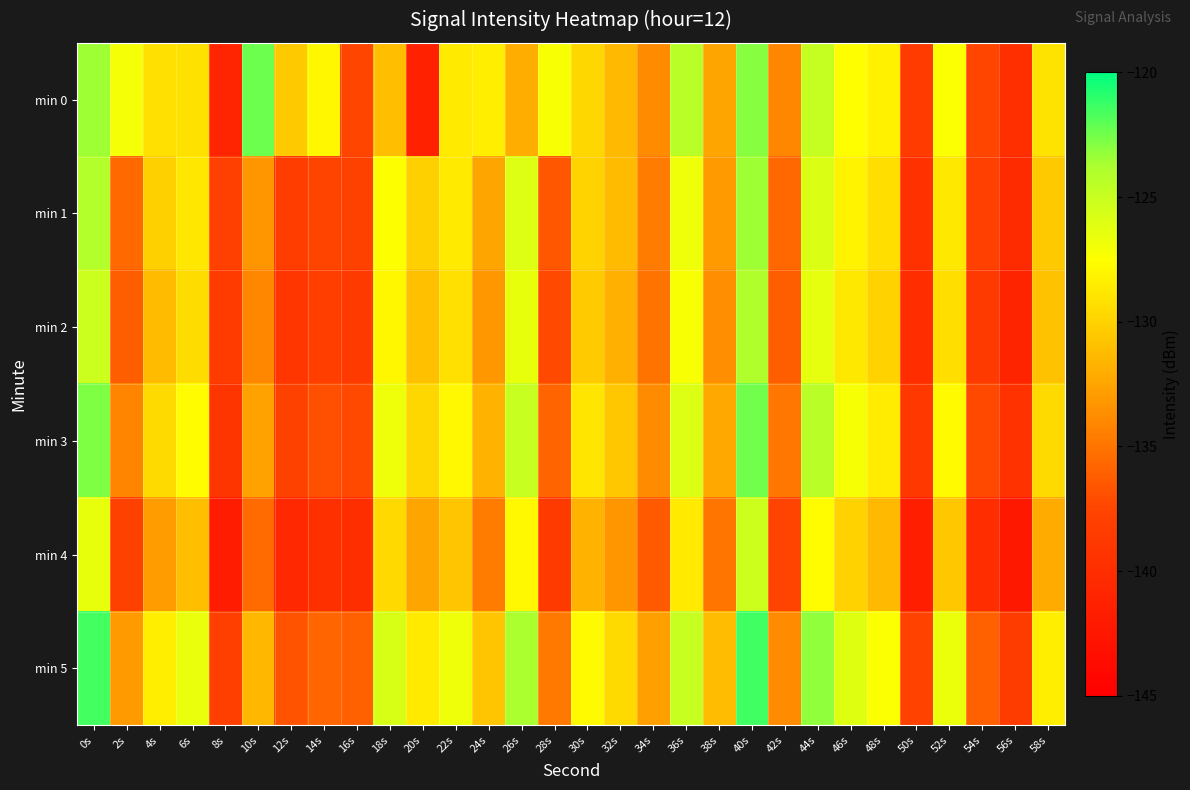

Between 0s and 46s, which series saw the biggest shift?

min 5